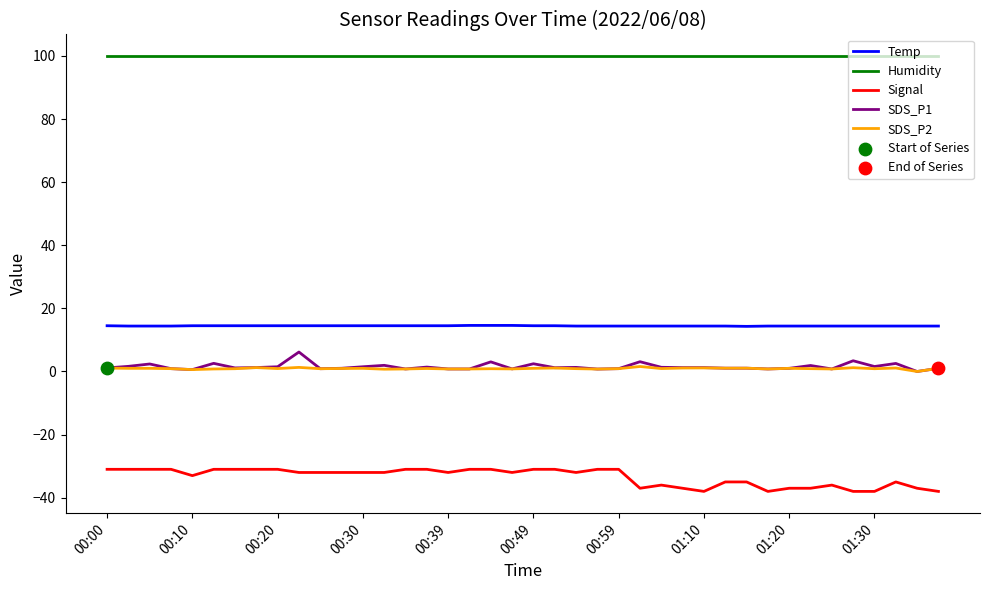

Which series has the largest total across all categories?

Humidity